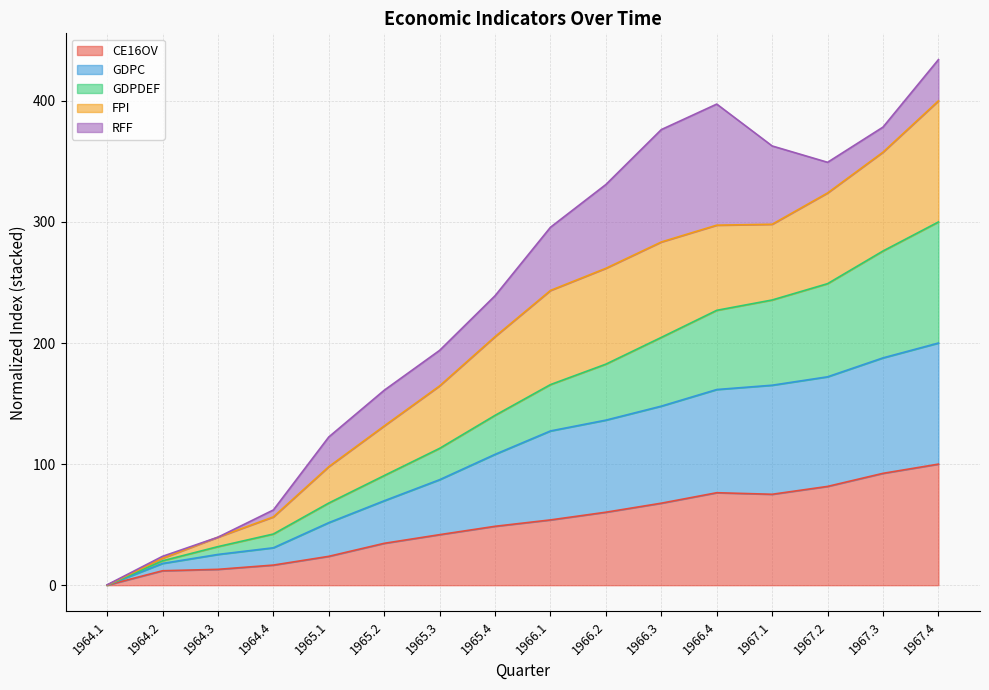

Rank the categories by GDPDEF value from highest to lowest.

1967.4, 1967.3, 1967.2, 1967.1, 1966.4, 1966.3, 1966.2, 1966.1, 1965.4, 1965.3, 1965.2, 1965.1, 1964.4, 1964.3, 1964.2, 1964.1